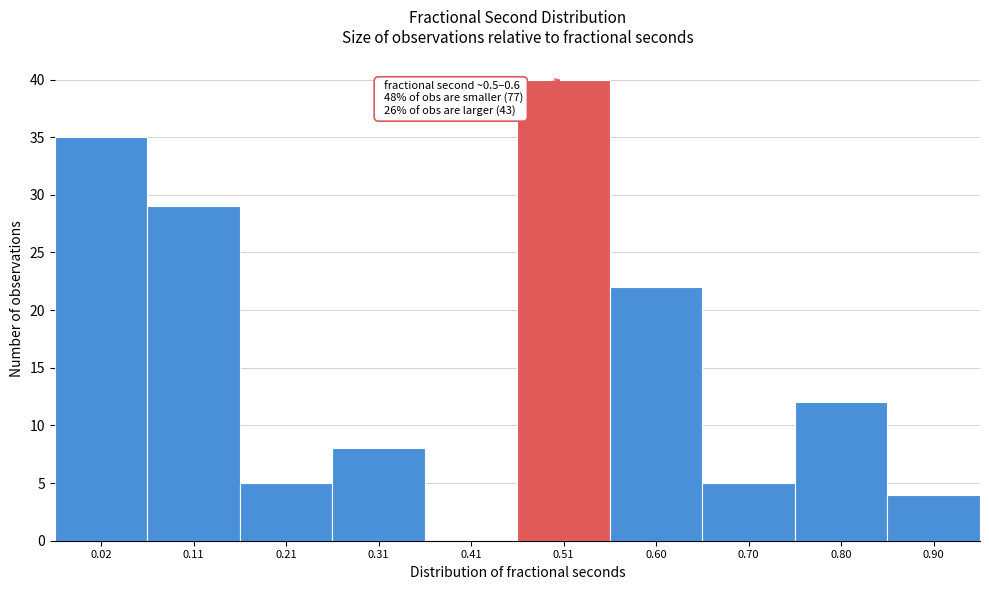

Reading right to left, what are all the values shown in this chart?

0.90=4	0.80=12	0.70=5	0.60=22	0.51=40	0.41=0	0.31=8	0.21=5	0.11=29	0.02=35